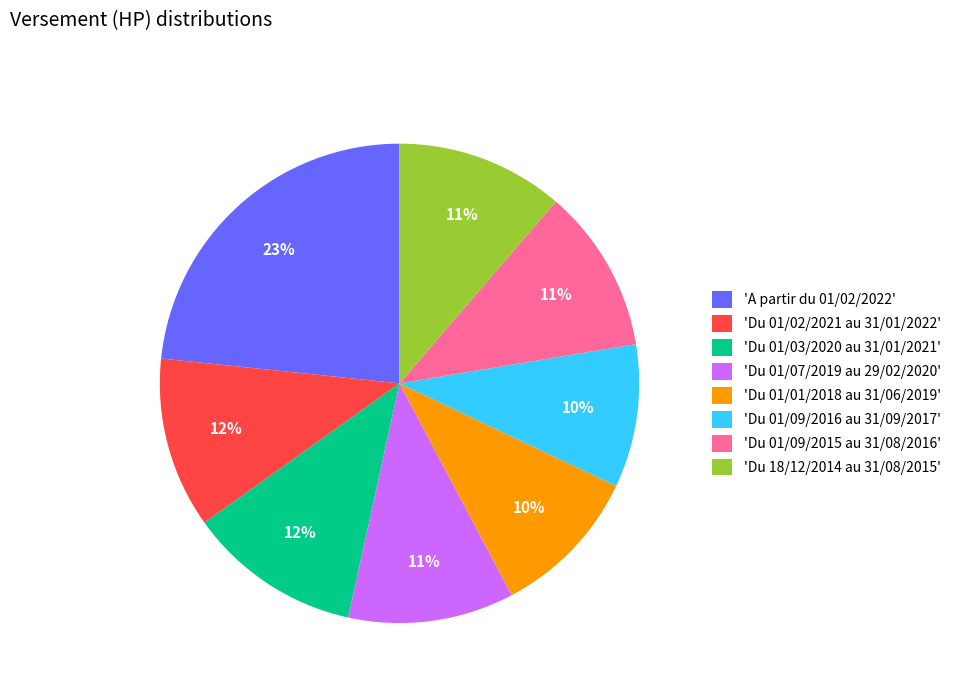

To the nearest percent, what is the average slice percentage?

12%